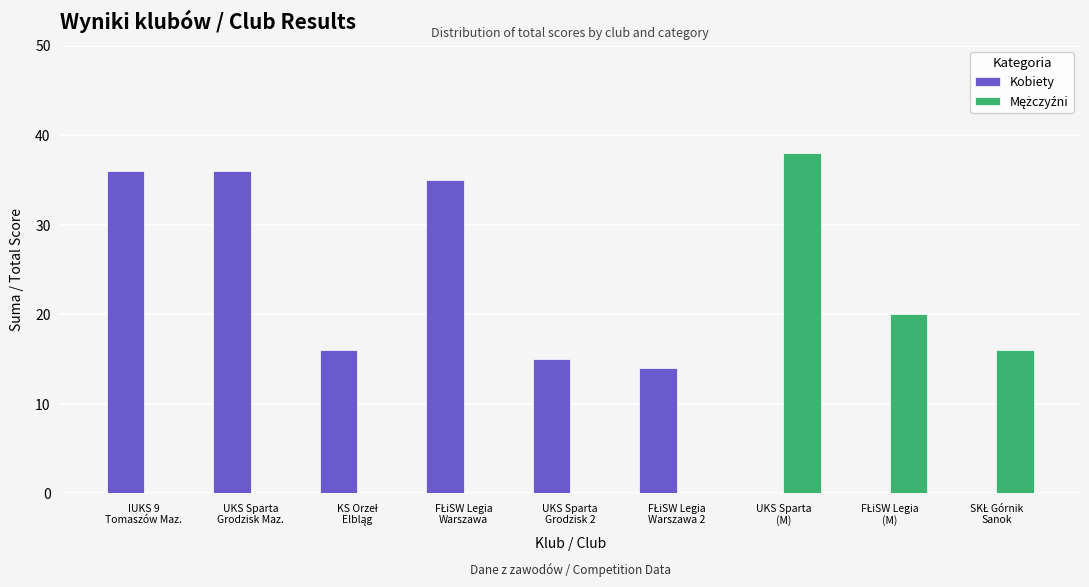

What is the maximum value for Kobiety?

36